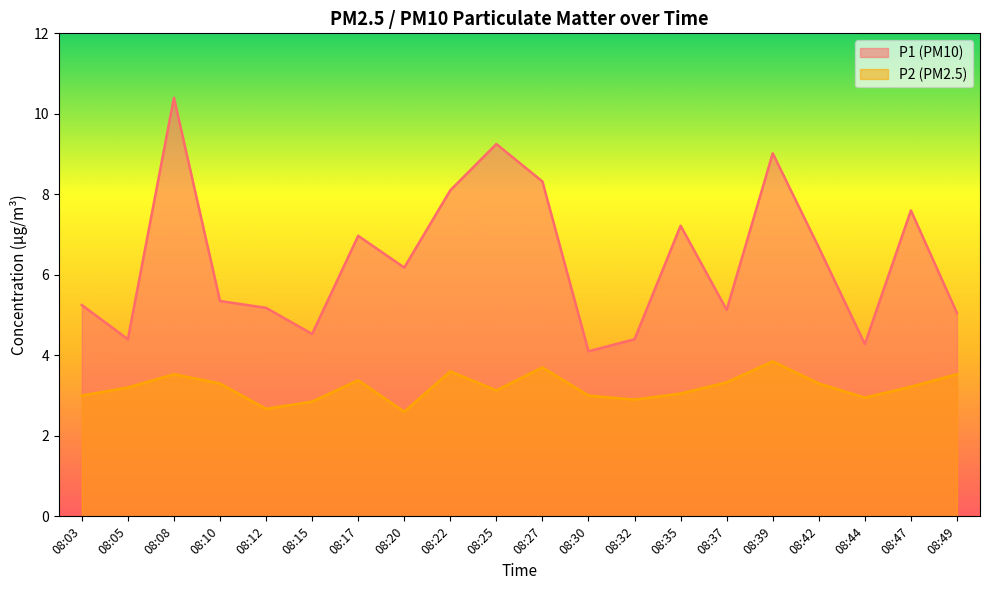

Reading left to right, list all the values displayed in this chart.

P1: 5.2	4.4	10.4	5.3	5.2	4.5	7.0	6.2	8.1	9.2	8.3	4.1	4.4	7.2	5.1	9.0	6.7	4.3	7.6	5.0
P2: 3.0	3.2	3.5	3.3	2.7	2.9	3.4	2.6	3.6	3.1	3.7	3.0	2.9	3.0	3.3	3.9	3.3	3.0	3.2	3.5